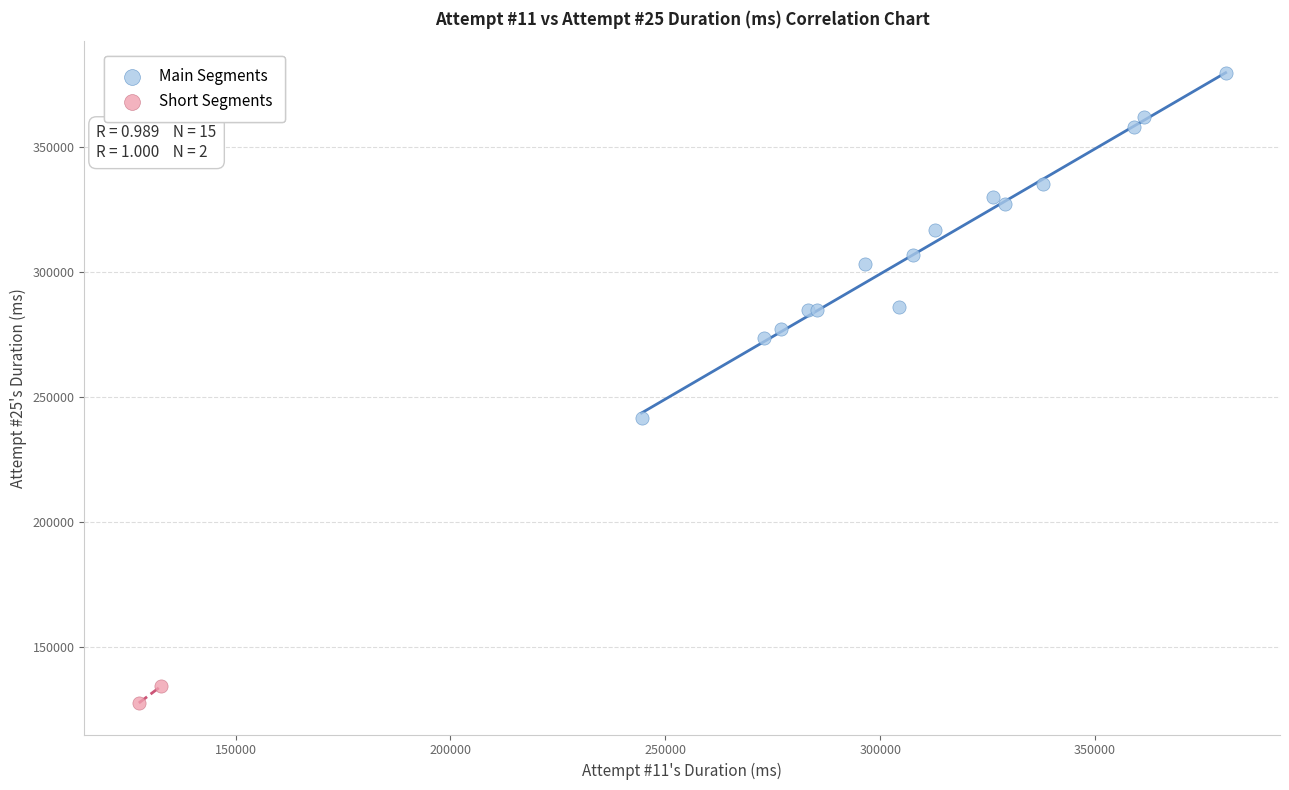

Which series reaches the minimum Y coordinate?

Short Segments